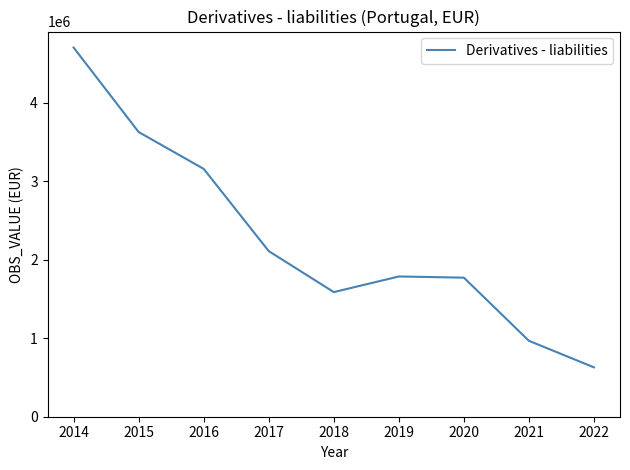

Which label corresponds to the smallest value in the chart?

2022